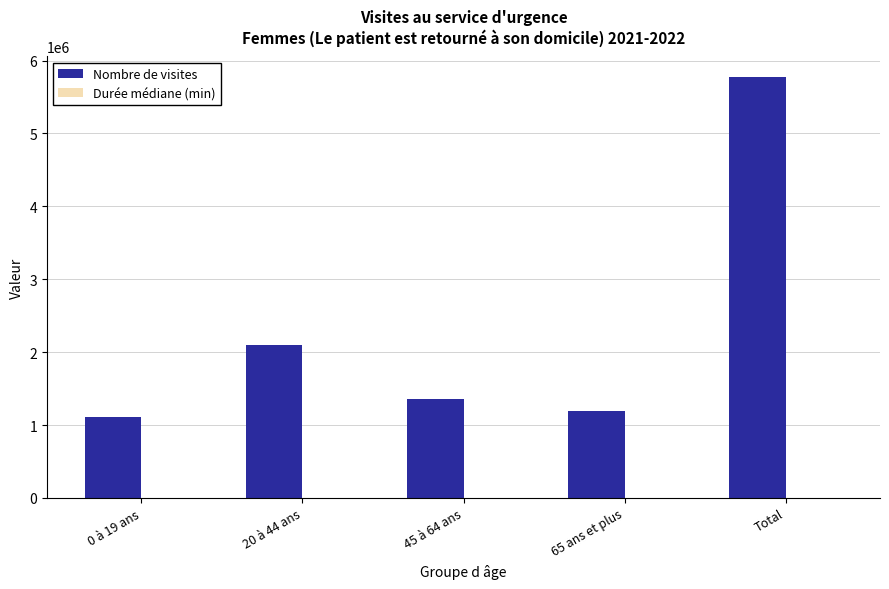

At which label does Nombre de visites first exceed 1362105?

20 à 44 ans